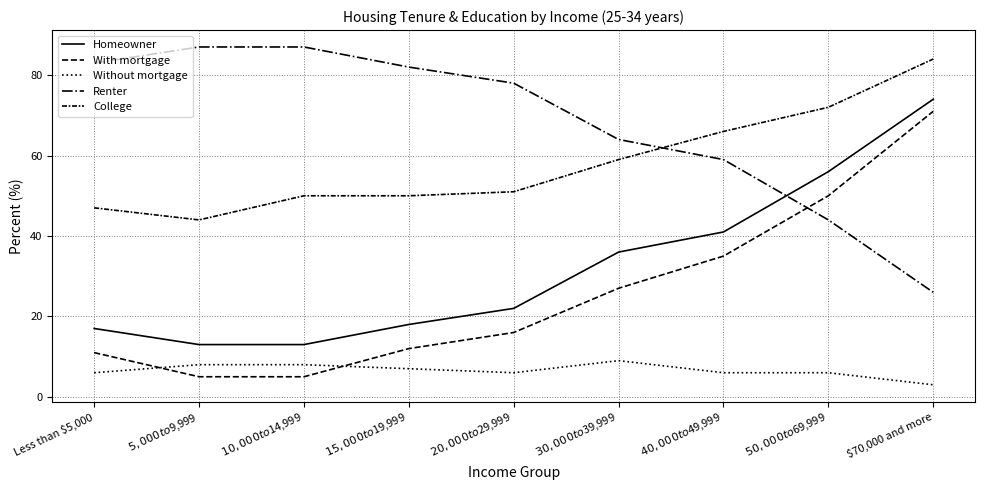

How many lines are shown in the chart?

5